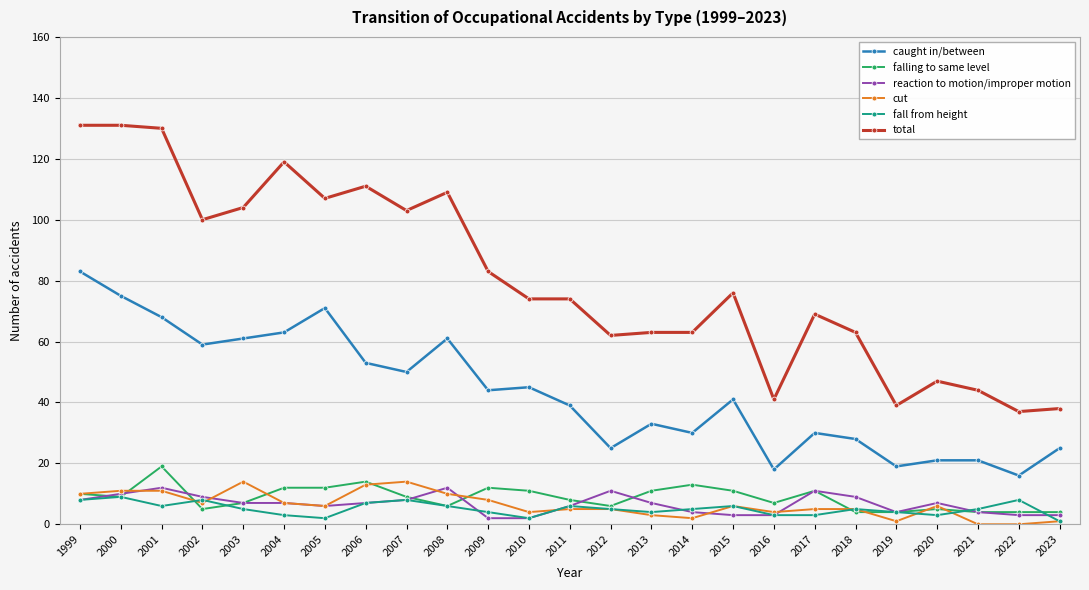

Count the number of data series in this chart.

6